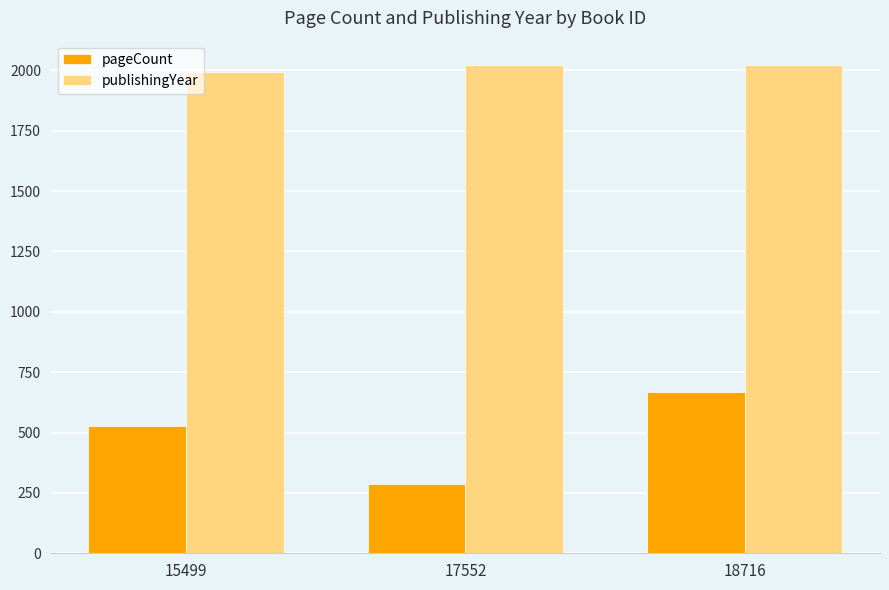

Reading left to right, what are all the values shown in this chart?

pageCount: 15499=528	17552=288	18716=670
publishingYear: 15499=1993	17552=2022	18716=2022